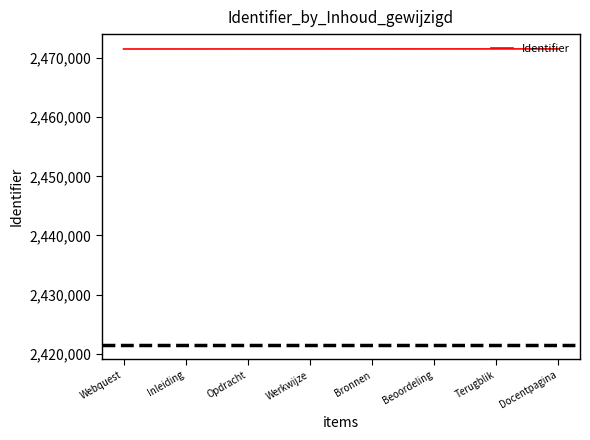

What is the sum of all values?

19772271